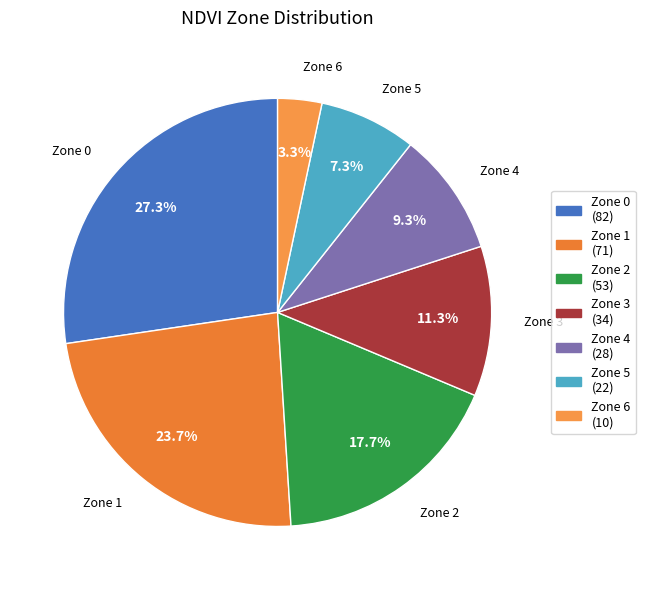

True or false: Zone 3 accounts for 23% of the total.

False